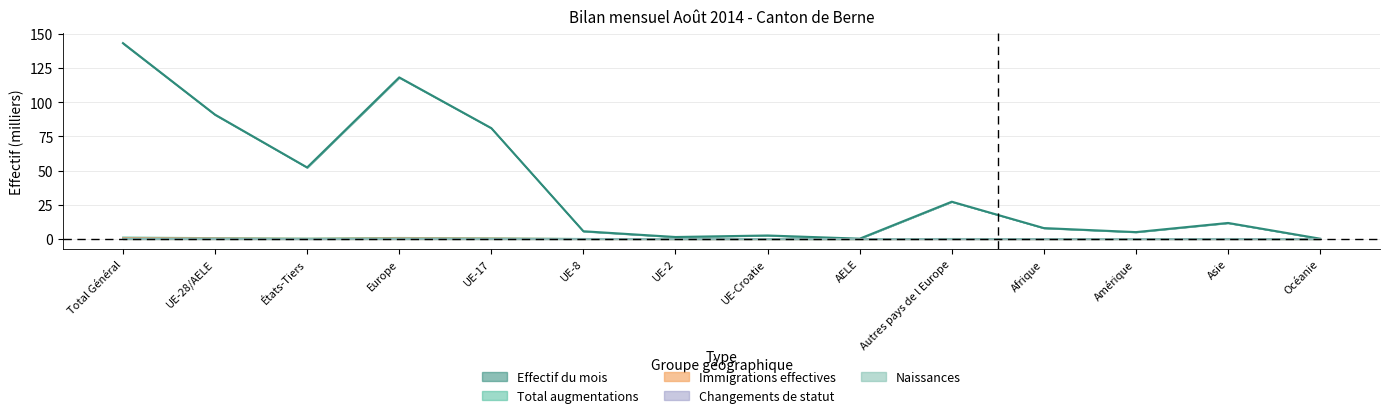

The value of Changements de statut aug at UE-17 is 0.1. True or false?

False